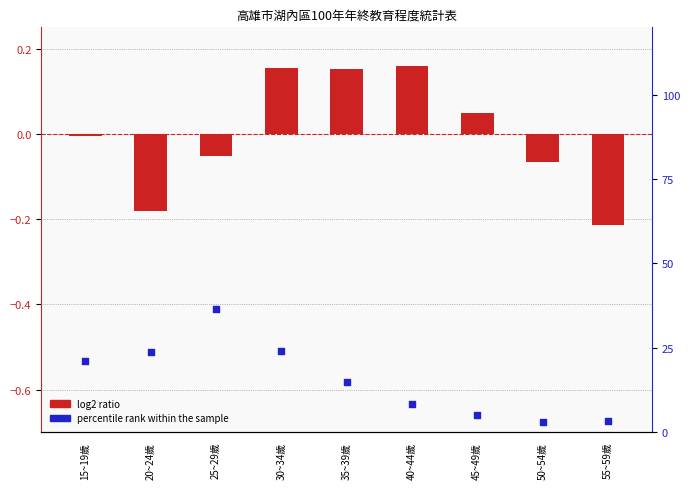

Which series reaches the maximum Y coordinate?

percentile rank within the sample